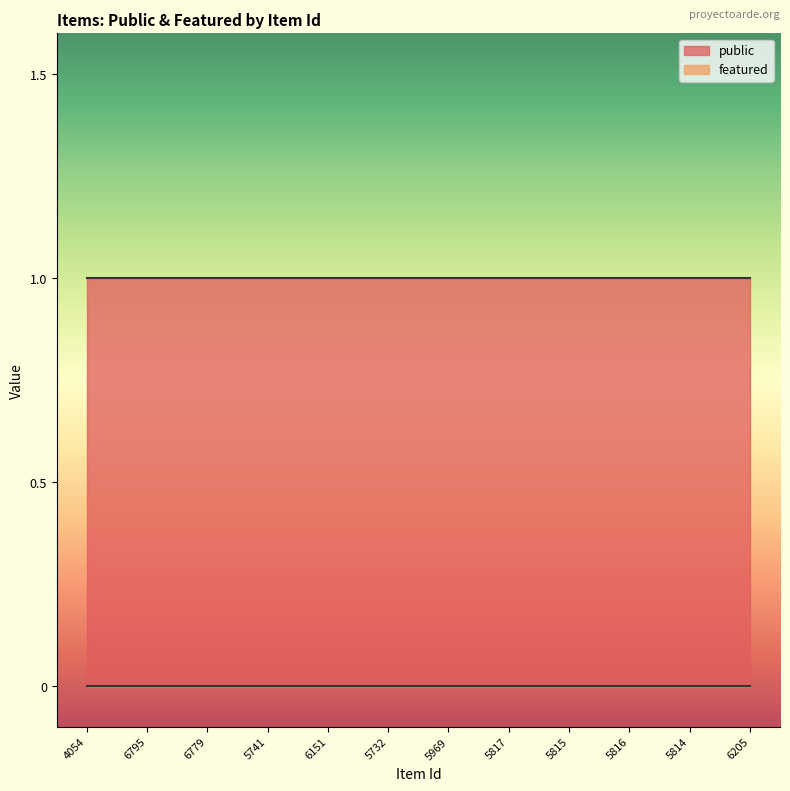

Rank the series at 5815 from highest to lowest value.

public, featured